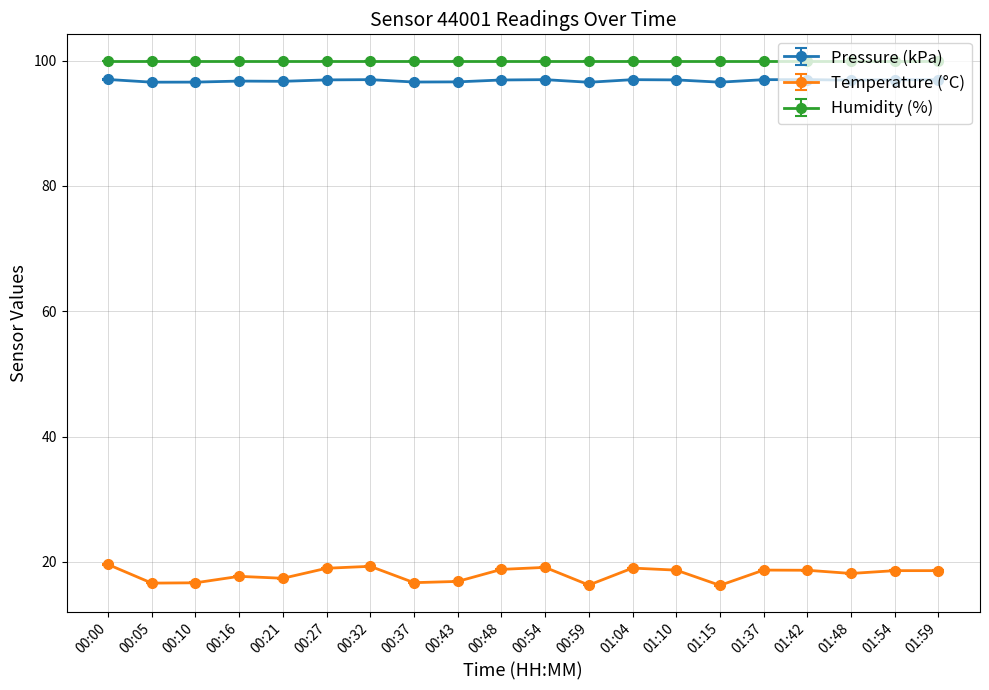

What is the label of the 9th point from the right?

00:59